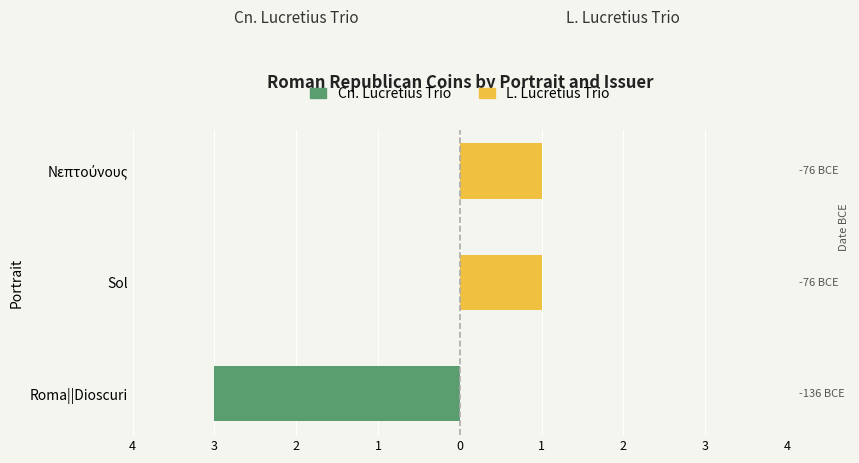

List the series in order of their peak value, lowest first.

Cn. Lucretius Trio, L. Lucretius Trio